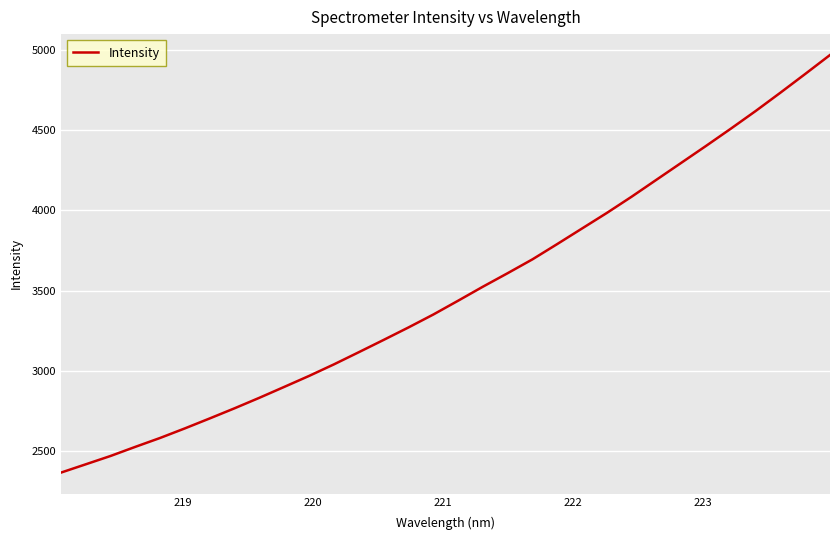

What is the difference between the maximum and minimum values?

2598.5